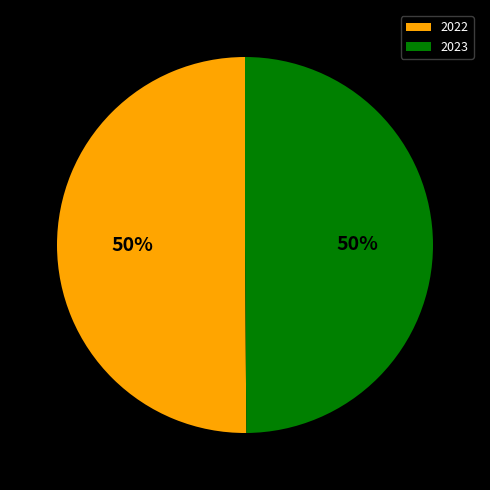

To the nearest percent, what is the average slice percentage?

50%